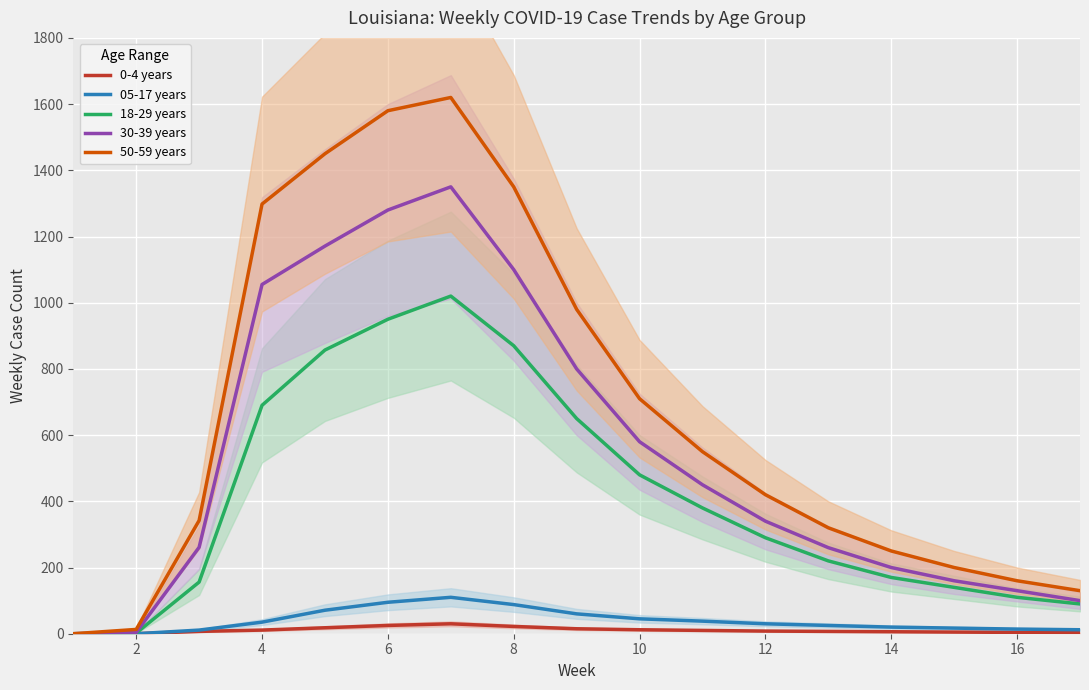

What is the approximate value of 30-39 years at 14, to the nearest 50?

200